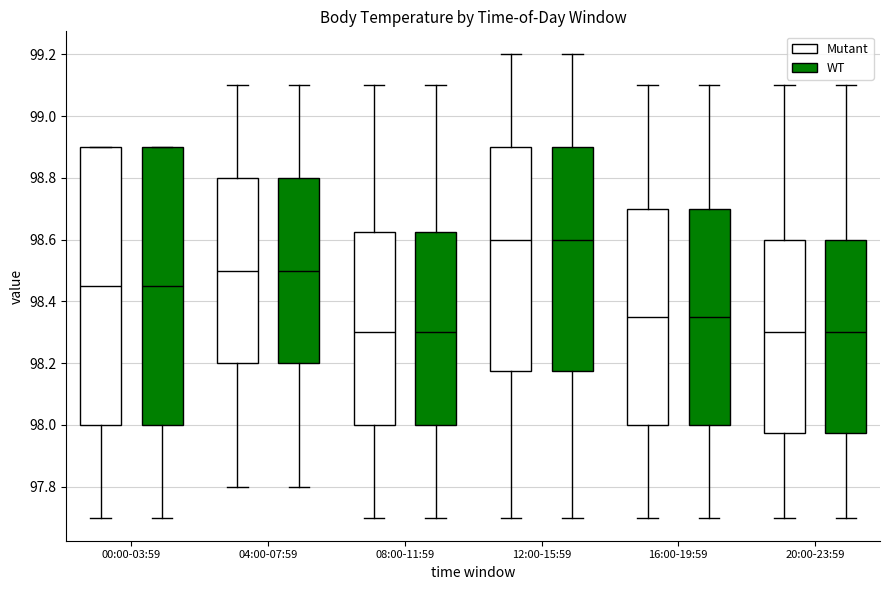

Reading left to right, transcribe this box plot: for each box, give where its median line is, the range the box spans, and where its two whiskers end, as read against the y-axis. The values are not printed on the chart, so give them approximately, as read against the axis.

00:00-03:59 (Mutant): median 98.46, box 98.00 to 98.90, whiskers 97.70 to 98.90
00:00-03:59 (WT): median 98.46, box 98.00 to 98.90, whiskers 97.70 to 98.90
04:00-07:59 (Mutant): median 98.50, box 98.20 to 98.80, whiskers 97.80 to 99.10
04:00-07:59 (WT): median 98.50, box 98.20 to 98.80, whiskers 97.80 to 99.10
08:00-11:59 (Mutant): median 98.30, box 98.00 to 98.62, whiskers 97.70 to 99.10
08:00-11:59 (WT): median 98.30, box 98.00 to 98.62, whiskers 97.70 to 99.10
12:00-15:59 (Mutant): median 98.60, box 98.18 to 98.90, whiskers 97.70 to 99.20
12:00-15:59 (WT): median 98.60, box 98.18 to 98.90, whiskers 97.70 to 99.20
16:00-19:59 (Mutant): median 98.36, box 98.00 to 98.70, whiskers 97.70 to 99.10
16:00-19:59 (WT): median 98.36, box 98.00 to 98.70, whiskers 97.70 to 99.10
20:00-23:59 (Mutant): median 98.30, box 97.98 to 98.60, whiskers 97.70 to 99.10
20:00-23:59 (WT): median 98.30, box 97.98 to 98.60, whiskers 97.70 to 99.10